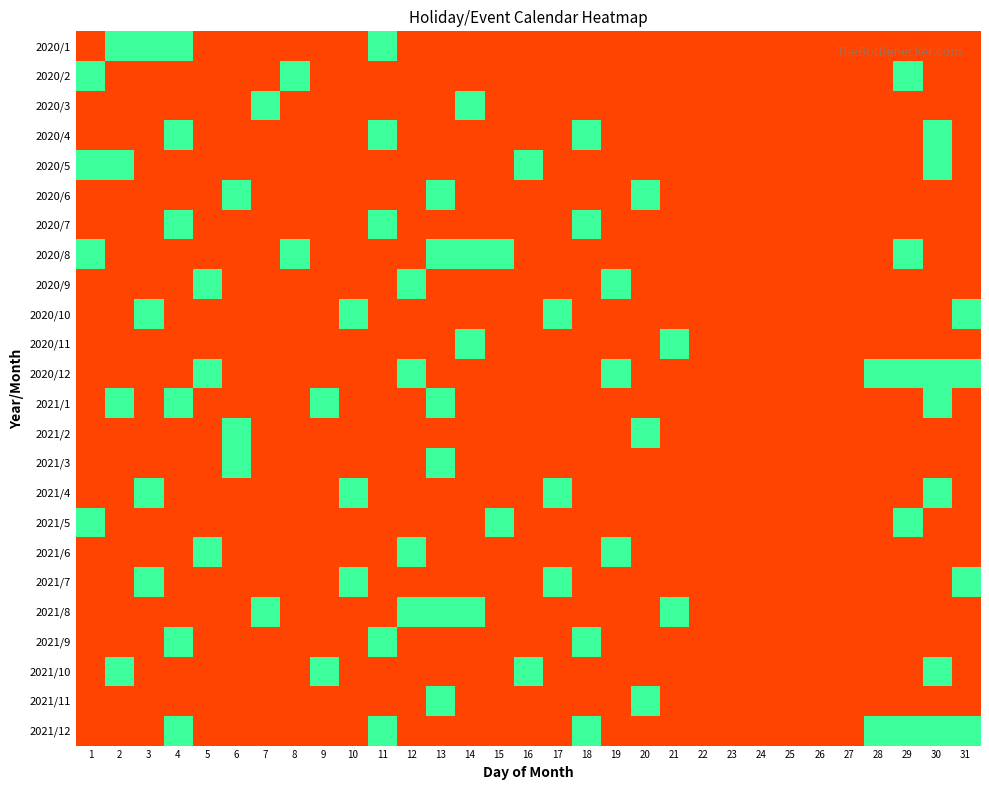

How many data points does each series have?

31